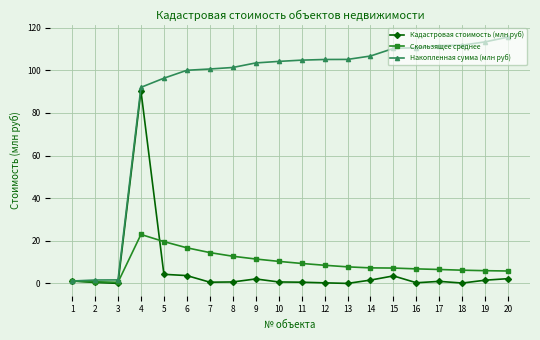

What is the maximum value shown in the chart?

115.6